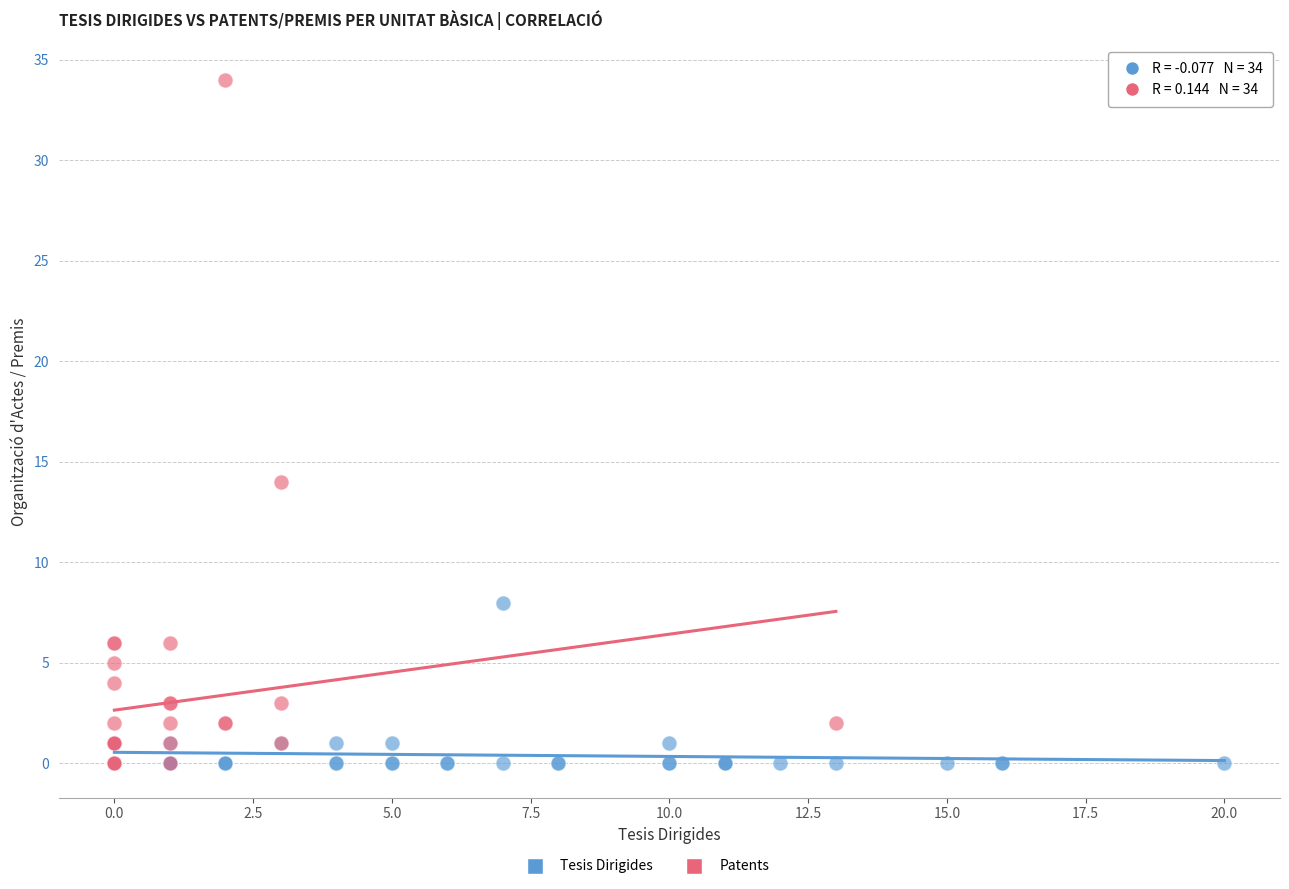

Which series has the widest spread of Y values?

Patents